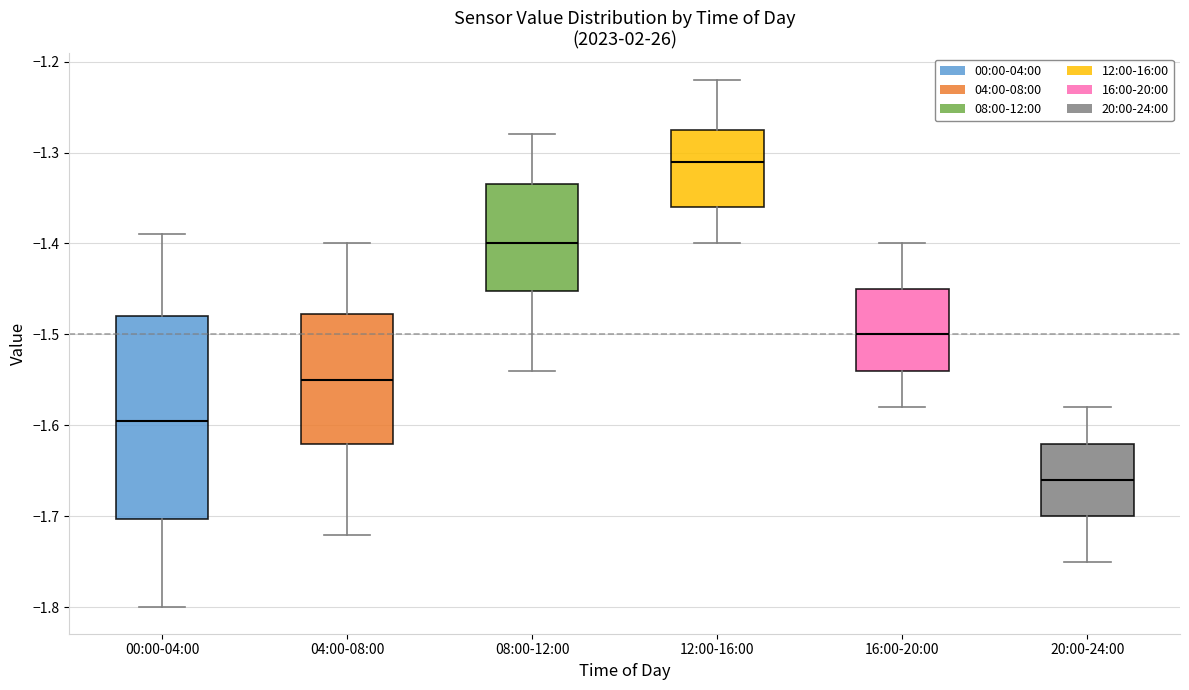

Which box has the lowest median line?

20:00-24:00